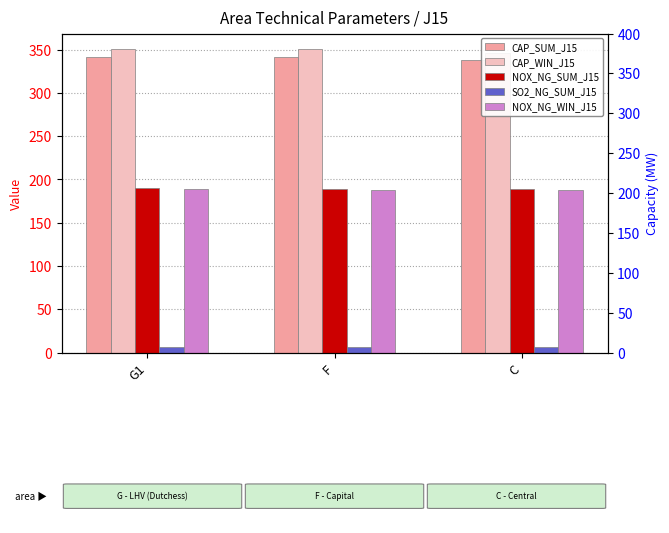

Is the value of SO2_NG_SUM_J15 at C greater than the value of NOX_NG_SUM_J15 at C?

No